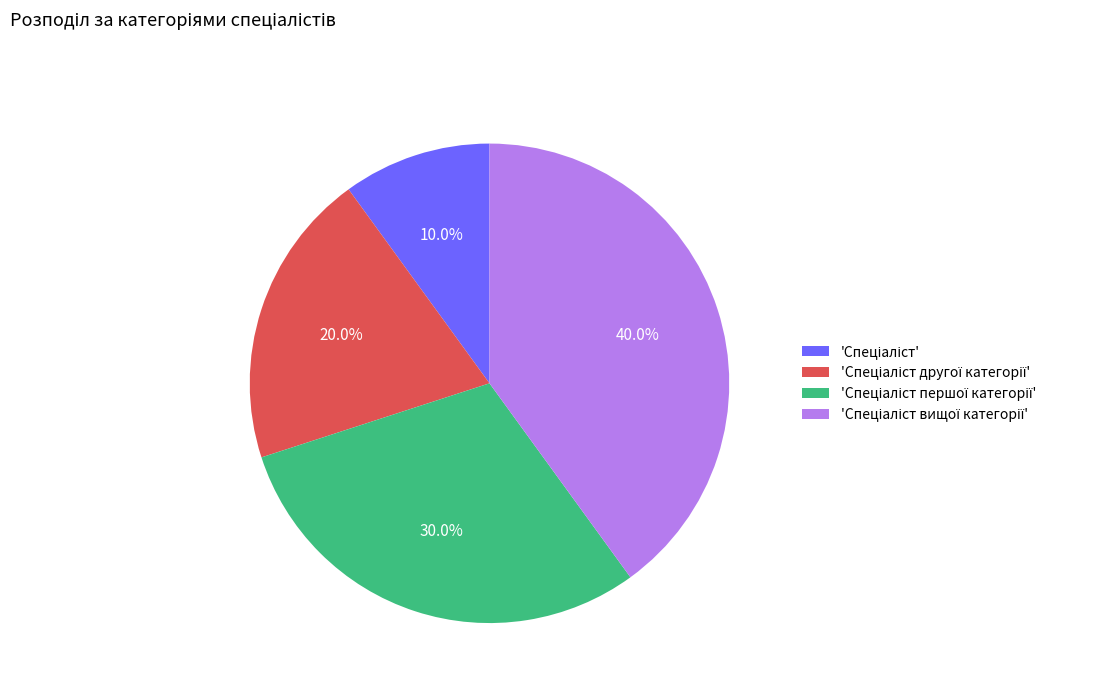

Is there any slice that represents more than half of the pie?

No